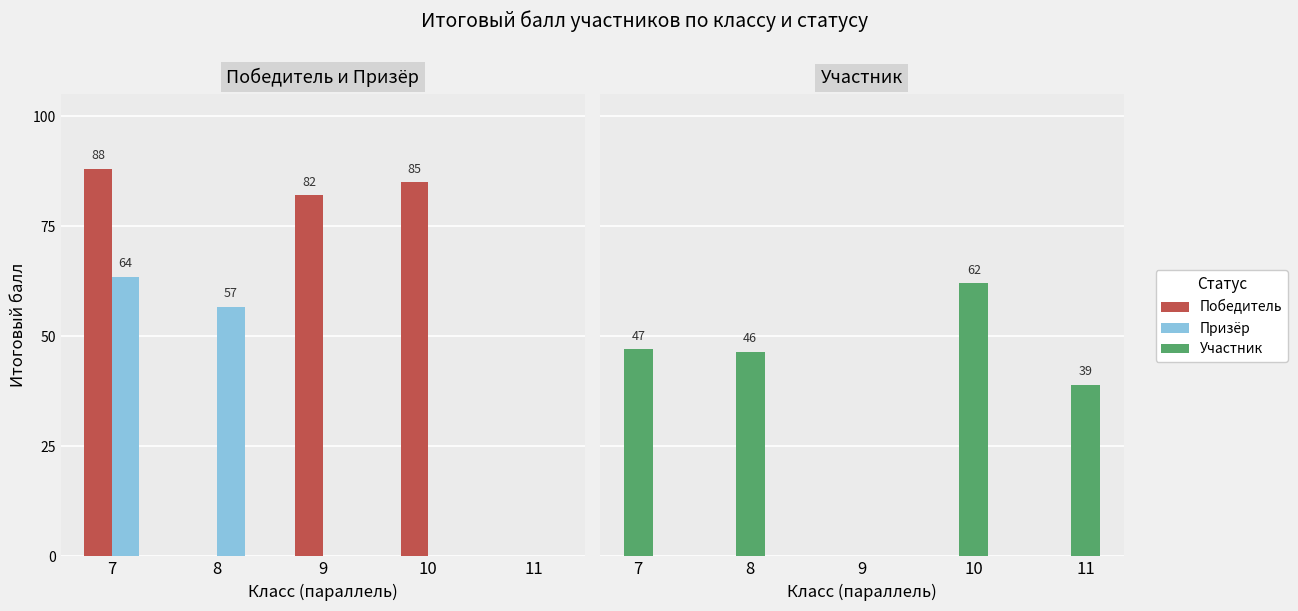

What is the average value of the Участник series?

38.9